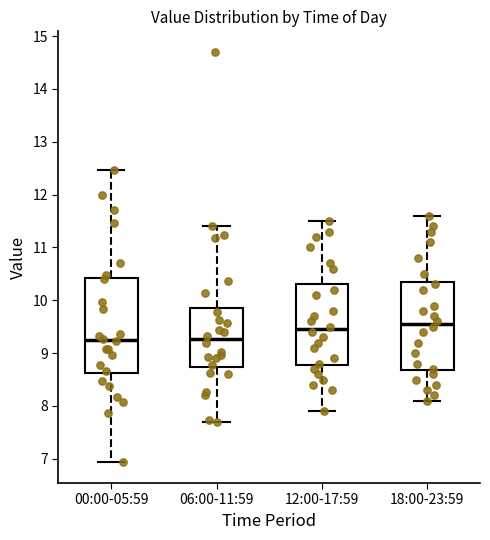

Reading left to right, transcribe this box plot: for each box, give where its median line is, the range the box spans, and where its two whiskers end, as read against the y-axis. The values are not printed on the chart, so give them approximately, as read against the axis.

00:00-05:59: median 9.3, box 8.6 to 10.4, whiskers 6.9 to 12.5
06:00-11:59: median 9.3, box 8.7 to 9.9, whiskers 7.7 to 11.4
12:00-17:59: median 9.5, box 8.8 to 10.3, whiskers 7.9 to 11.5
18:00-23:59: median 9.6, box 8.7 to 10.4, whiskers 8.1 to 11.6